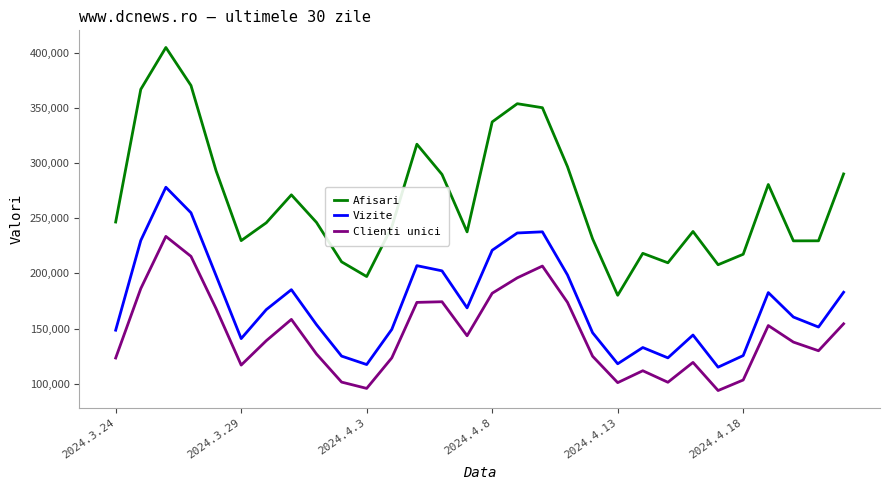

Which series has the largest total across all categories?

Afisari